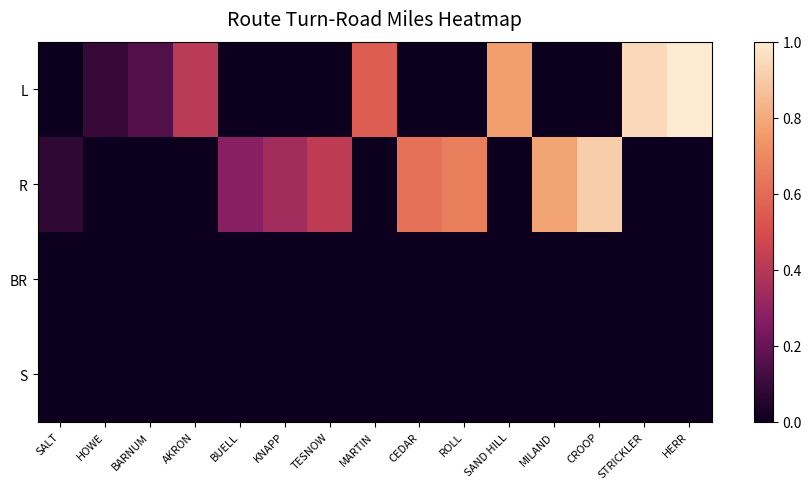

Between BARNUM and HERR, which series saw the biggest shift?

L